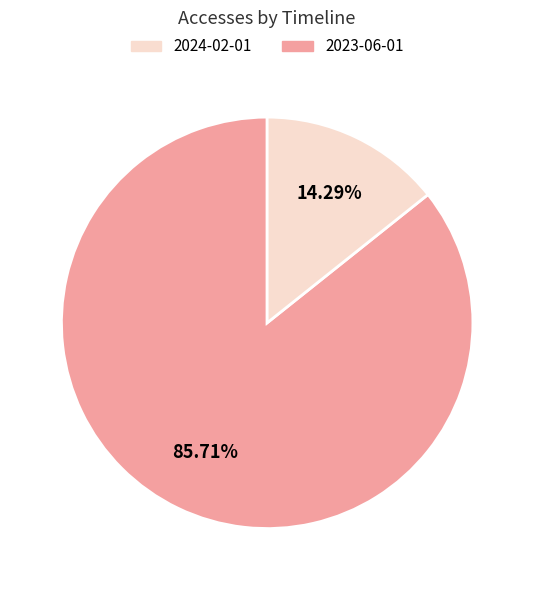

How many slices are in this pie chart?

2